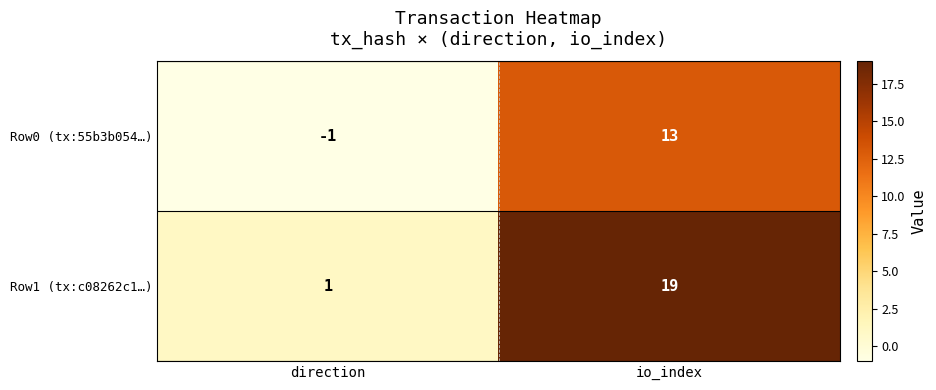

At which category is the sum across all series the highest?

io_index